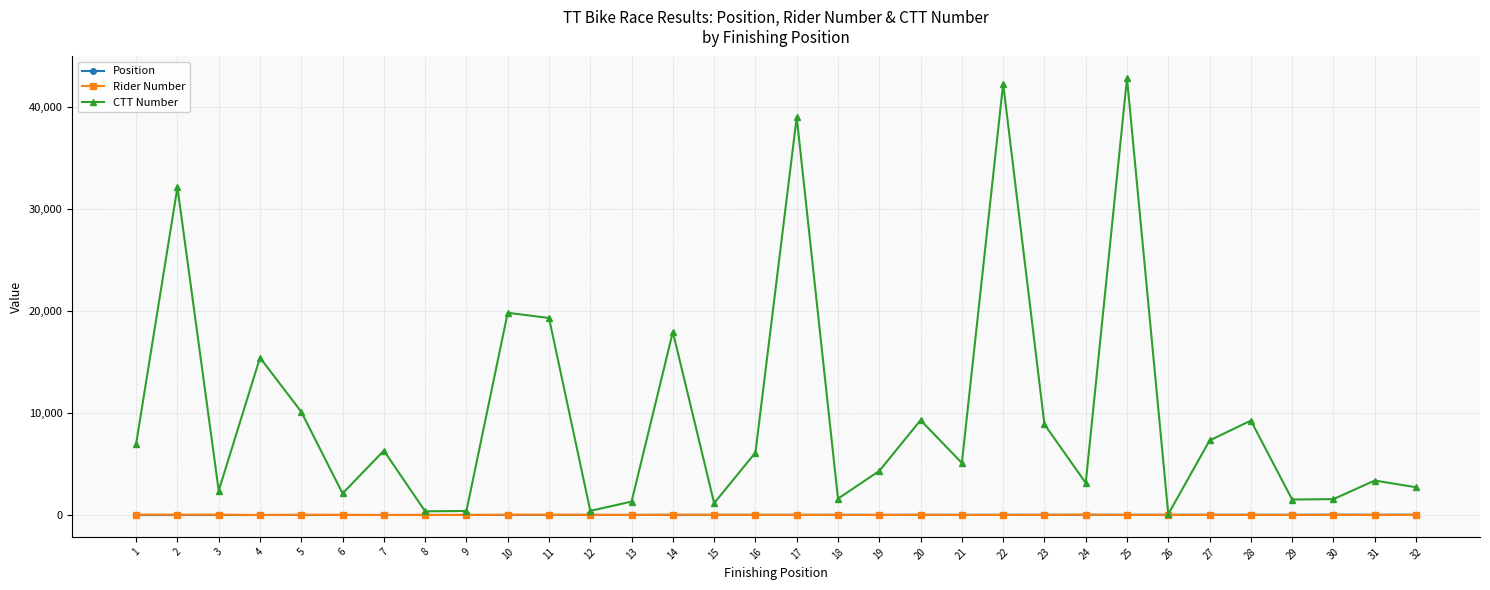

Which series changed the most between 17 and 18?

CTT Number